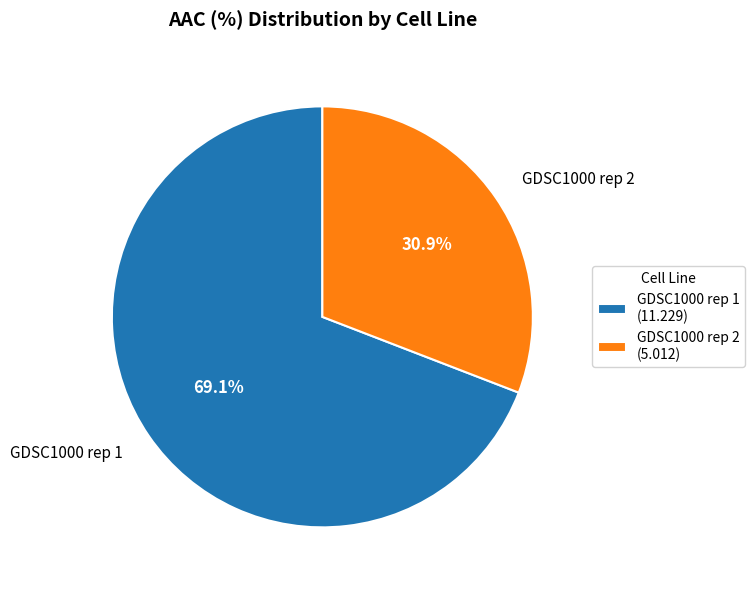

Rank the categories by value from highest to lowest.

GDSC1000 rep 1, GDSC1000 rep 2